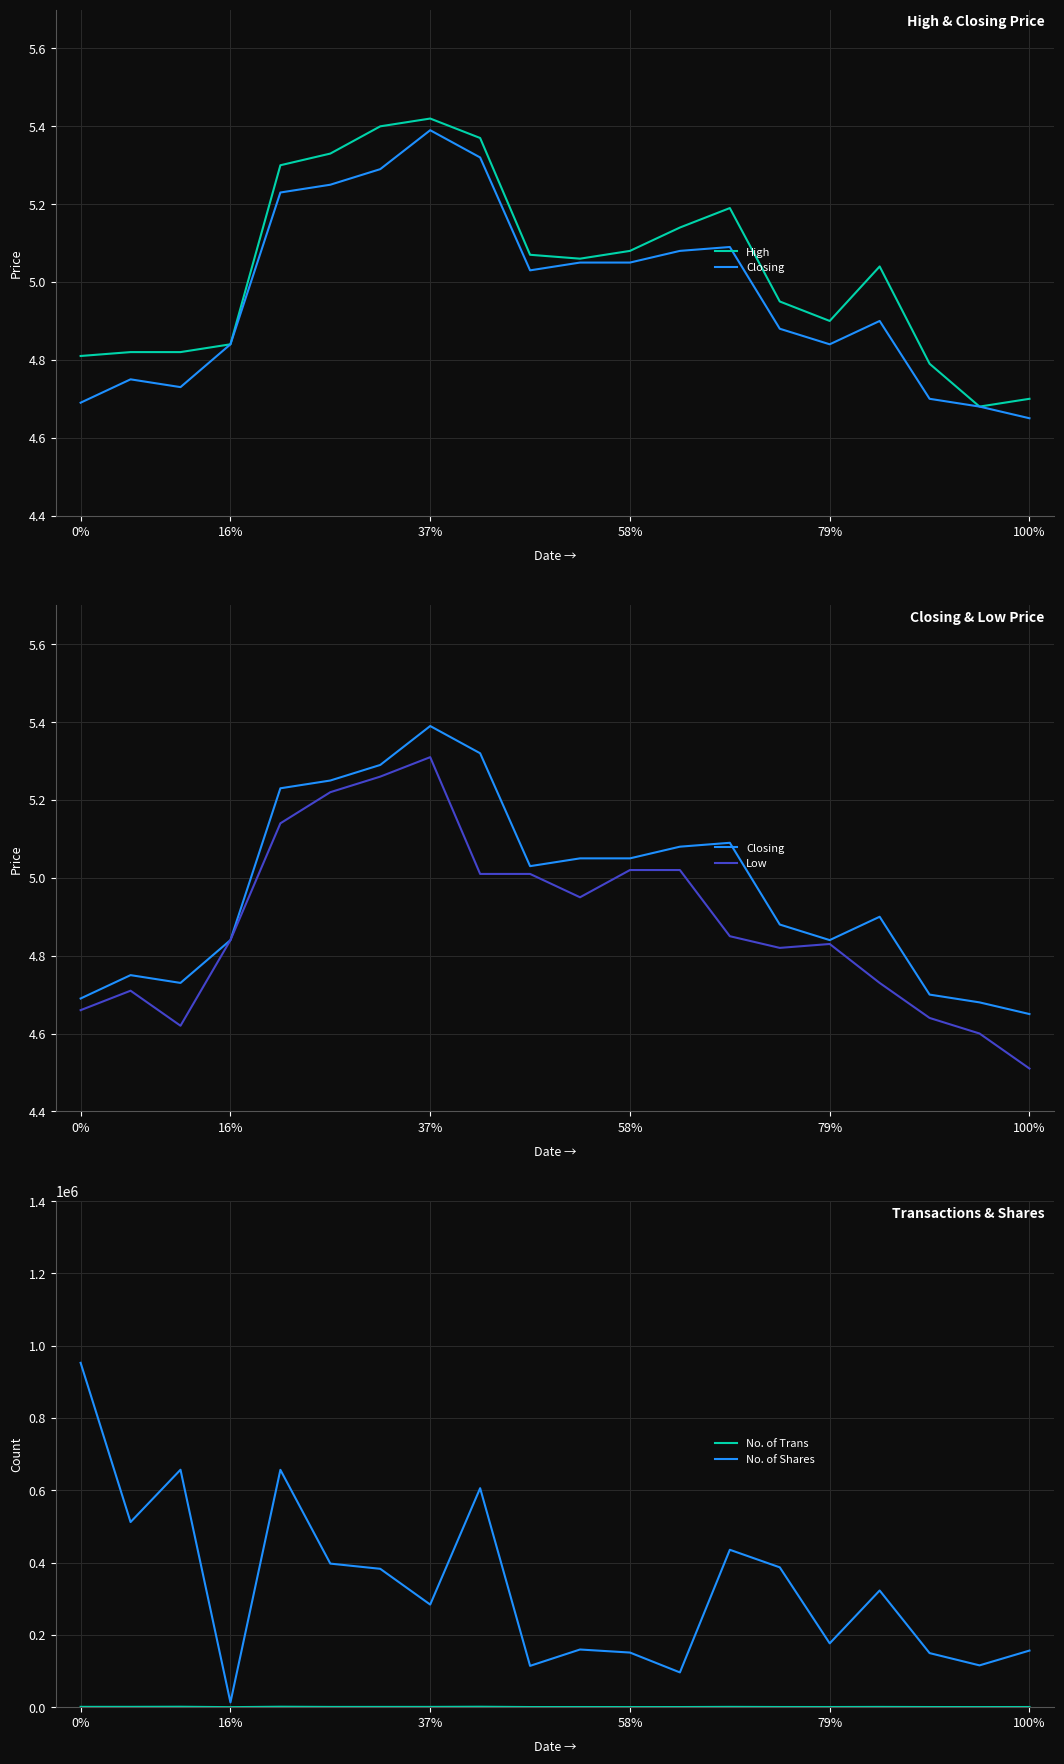

True or false: Low and High cross at least once.

False